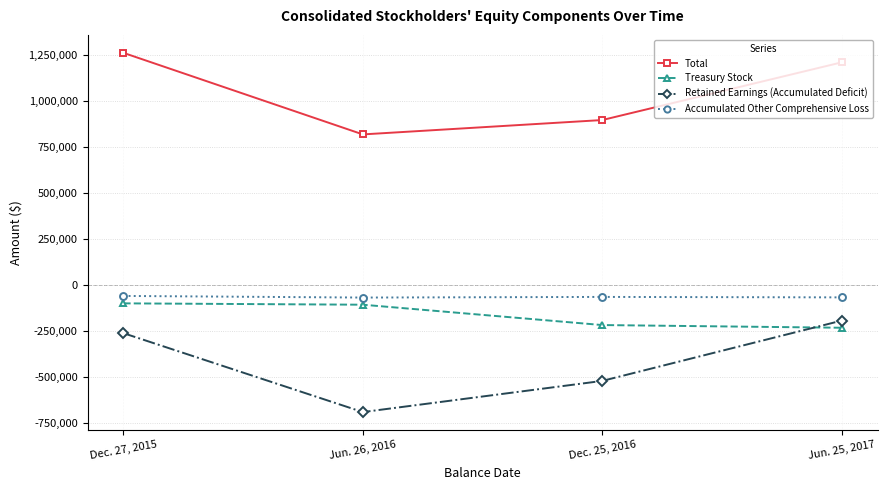

At Jun. 25, 2017, list the series in order from smallest to largest.

Treasury Stock, Retained Earnings (Accumulated Deficit), Accumulated Other Comprehensive Loss, Total